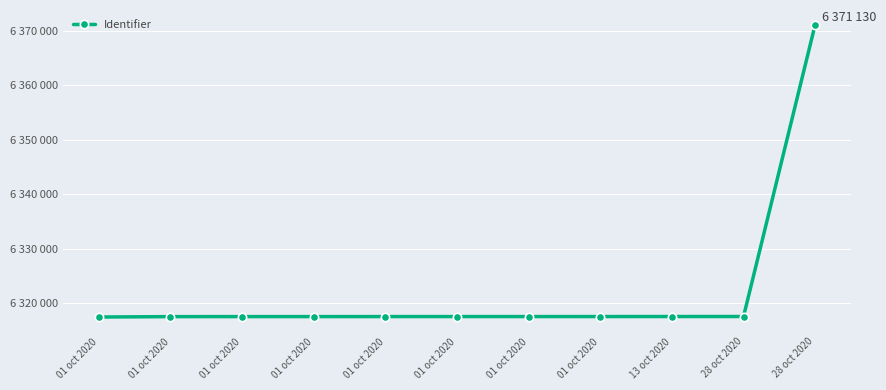

Between 28 oct 2020 and 01 oct 2020, which is larger?

28 oct 2020